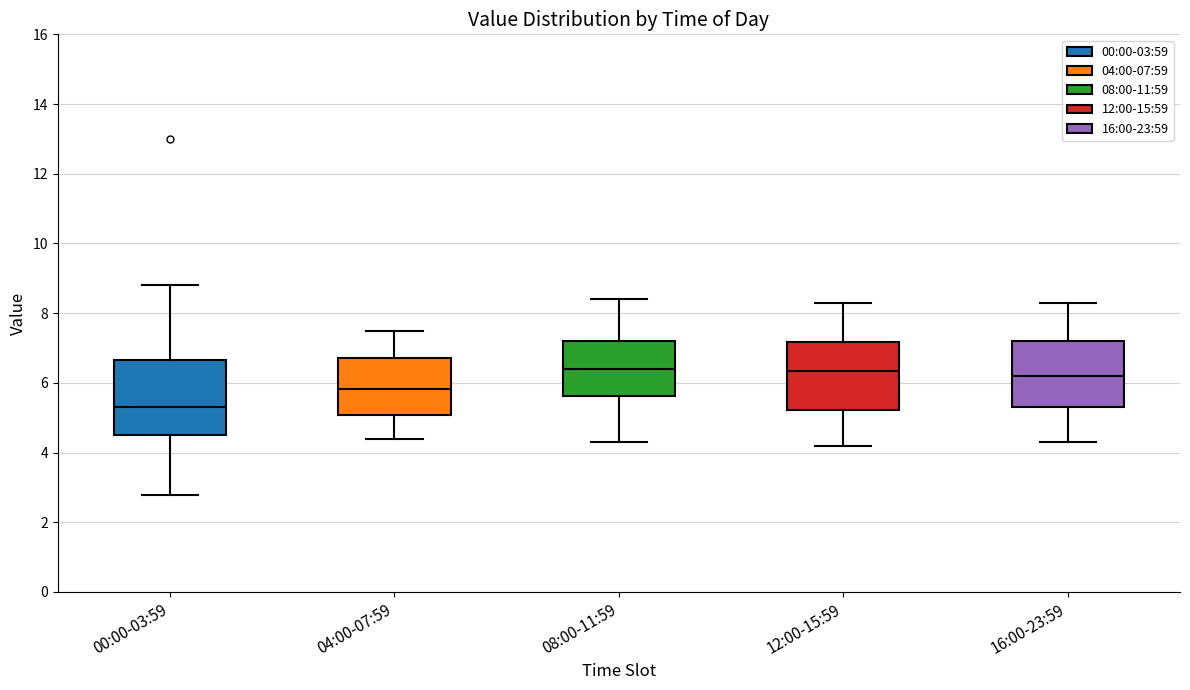

Where does the lower whisker of the box for 04:00-07:59 end on the y-axis? The values are not printed on the chart, so give them approximately, as read against the axis.

4.4